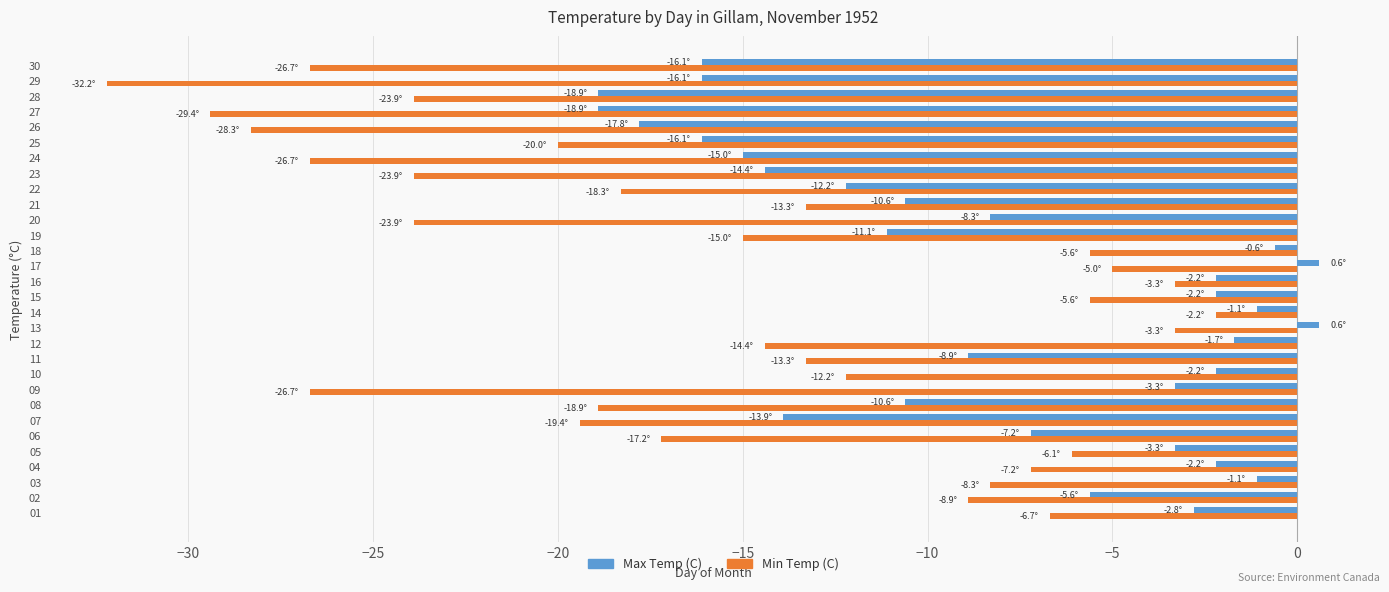

Which series has the largest total across all categories?

Max Temp (C)